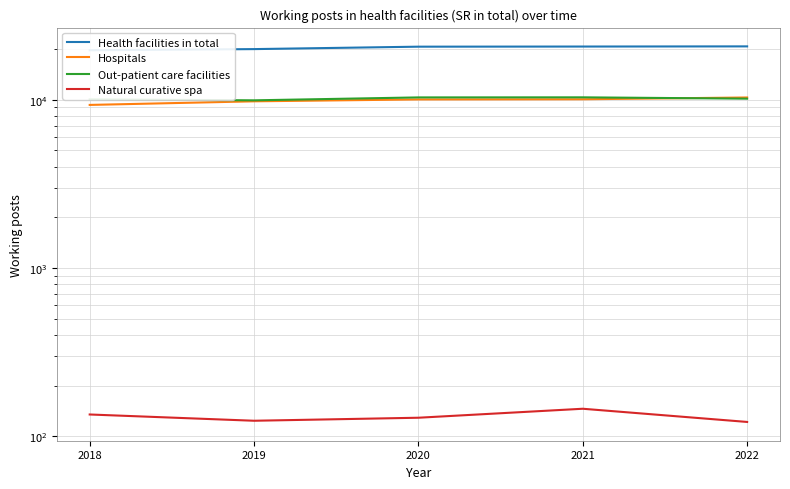

At which label is Out-patient care facilities closest to 10110?

2022